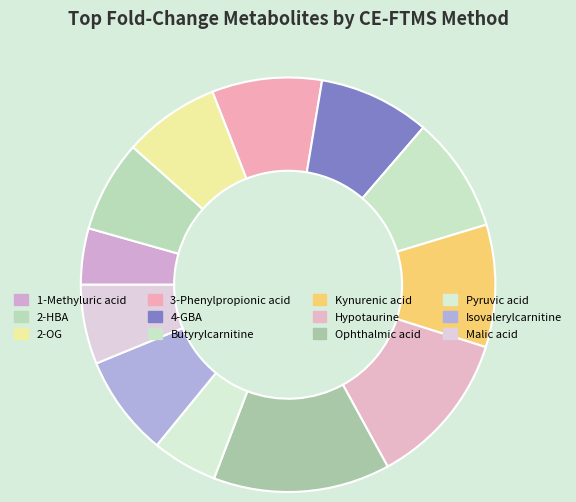

To the nearest percent, what percentage of the pie is Ophthalmic acid?

14%